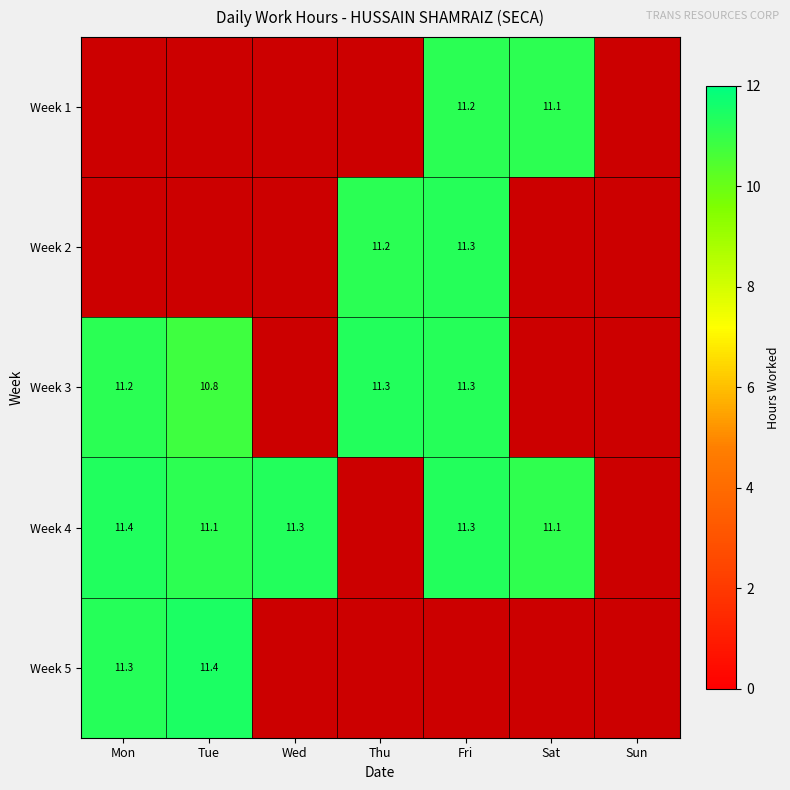

The Week 2 series shows 11.3 at Fri. True or false?

True